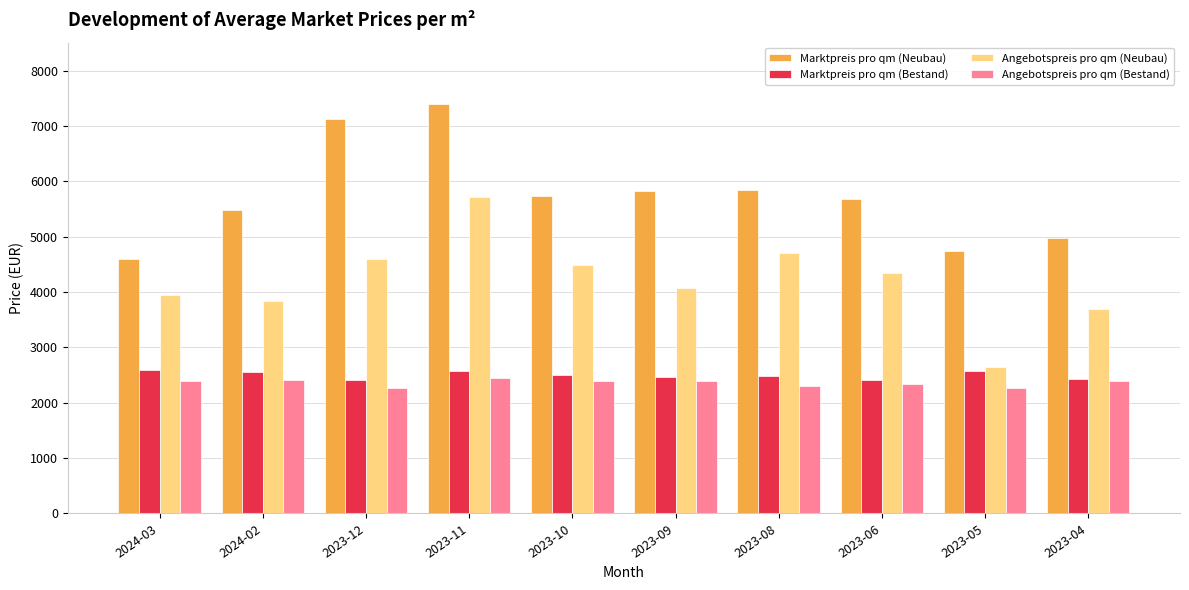

Count the number of data series in this chart.

4